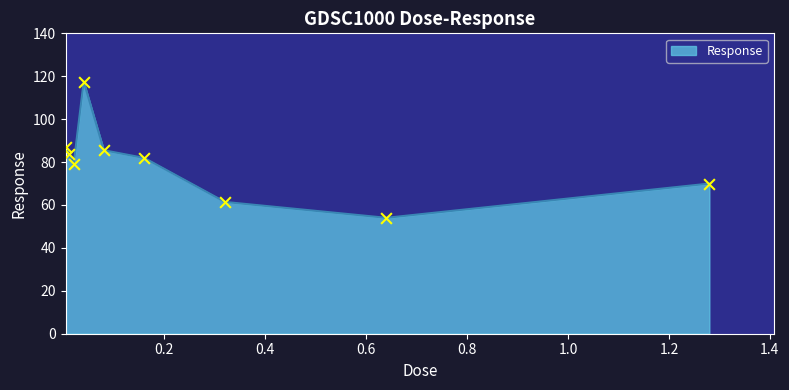

What is the greatest value displayed?

117.5